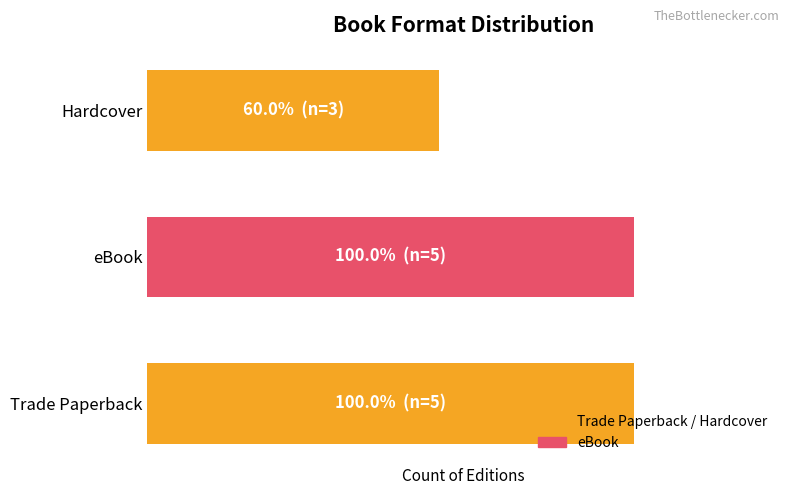

Does the chart contain any negative values?

No